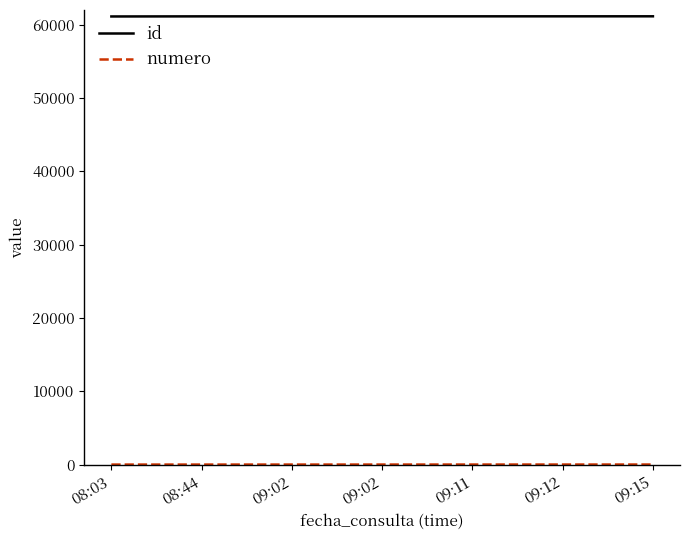

At 09:12, list the series in order from smallest to largest.

numero, id